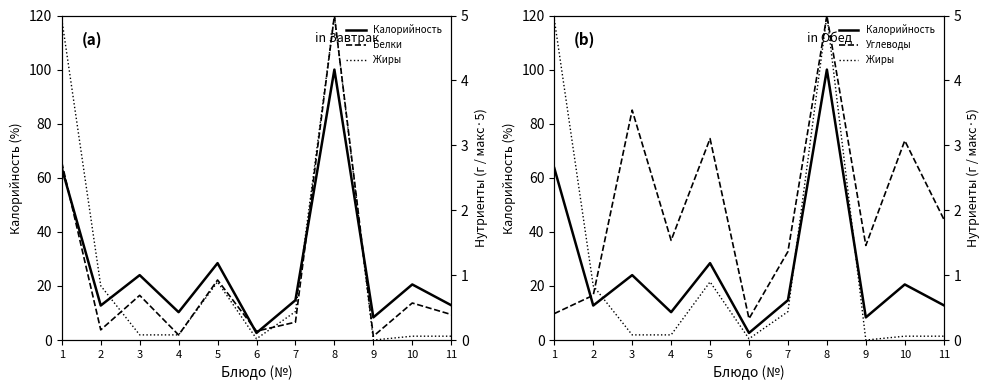

What is the value of the Углеводы point at the 5th from the left?

3.1